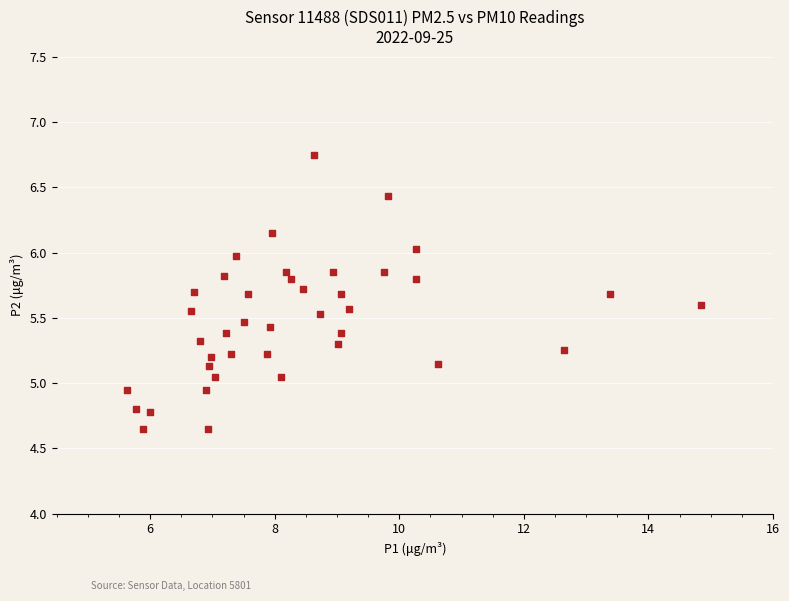

What is the range of X values (max minus min)?

9.2